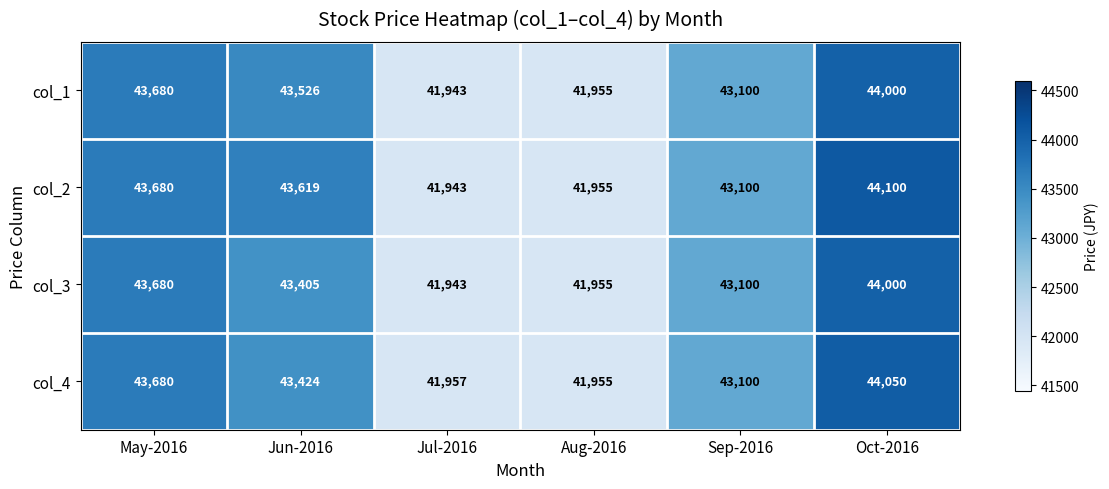

How many distinct data groups are displayed?

4